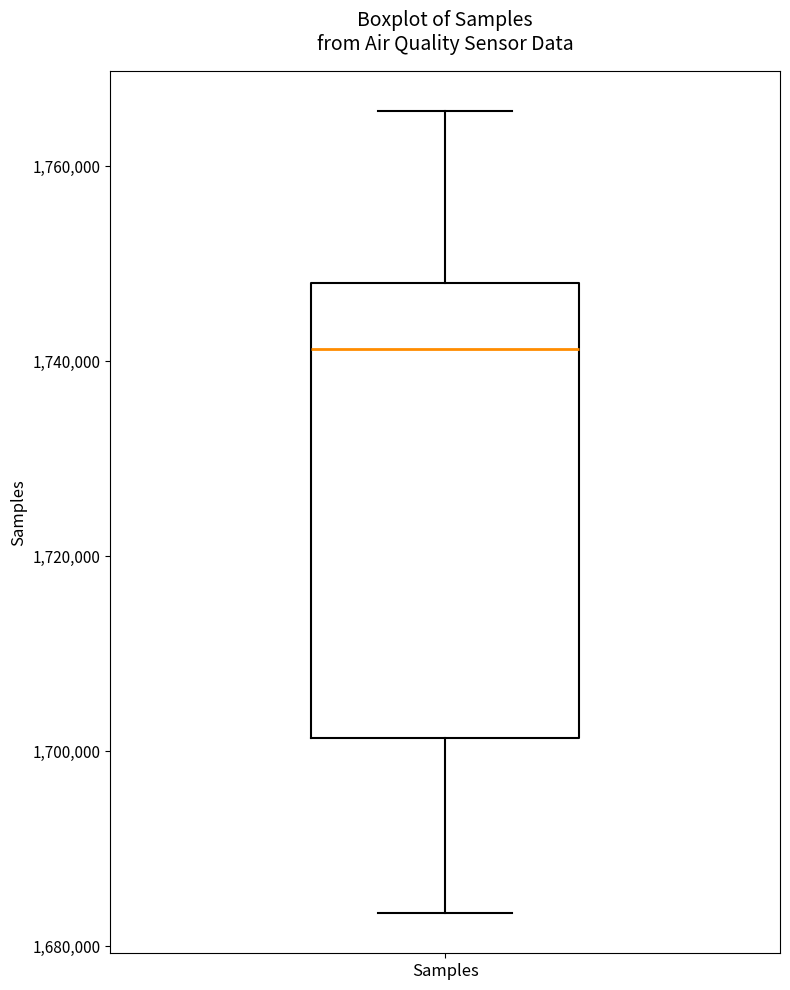

Where is the lower edge of the box for Samples on the y-axis? The values are not printed on the chart, so give them approximately, as read against the axis.

1702000